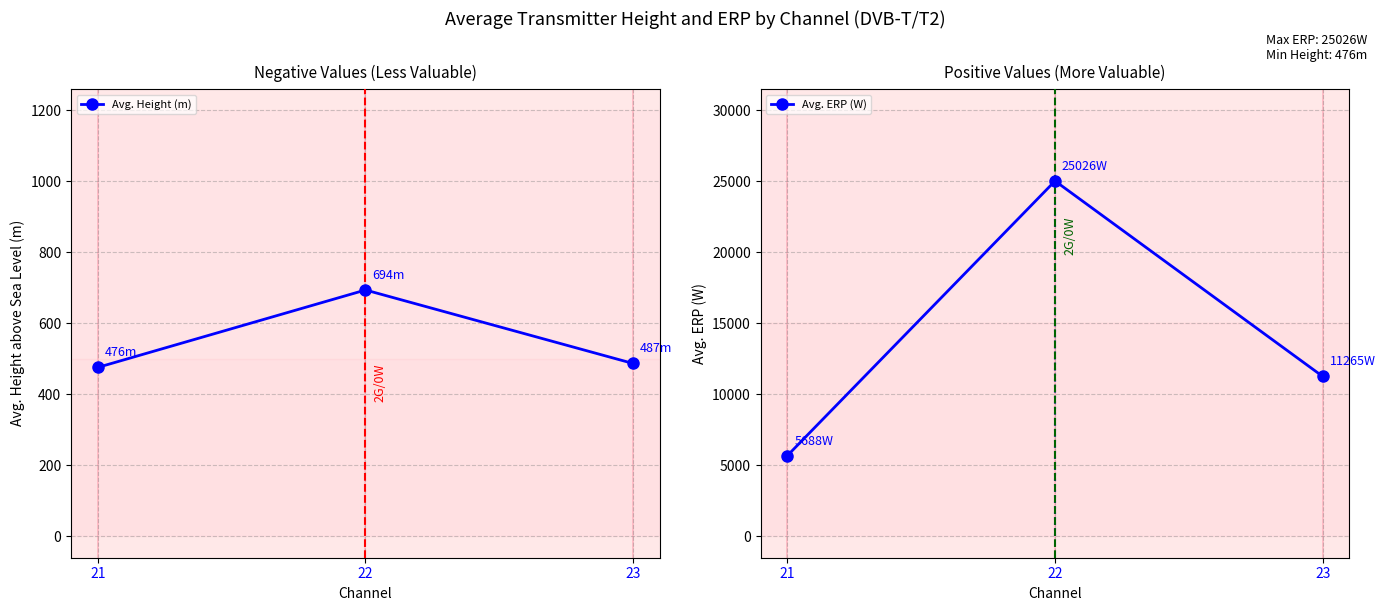

How many values in the Avg. Height (m) series are below 487?

1